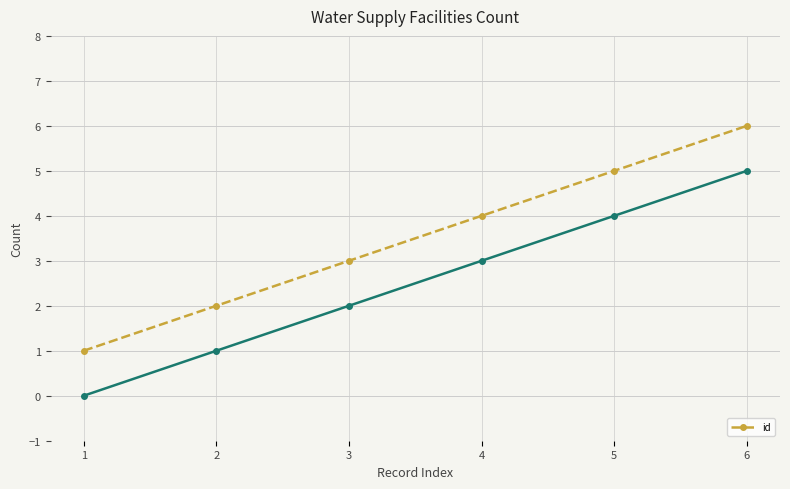

The value at 3 is 3. True or false?

True